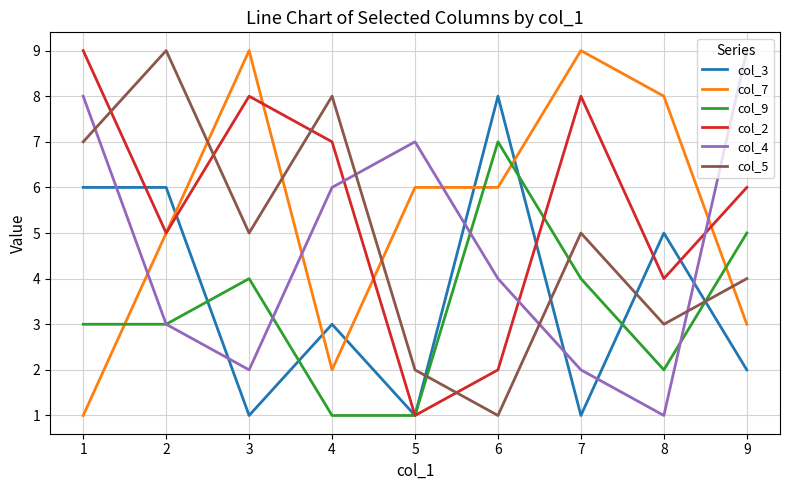

True or false: col_5 has a value of 3 at 7.

False